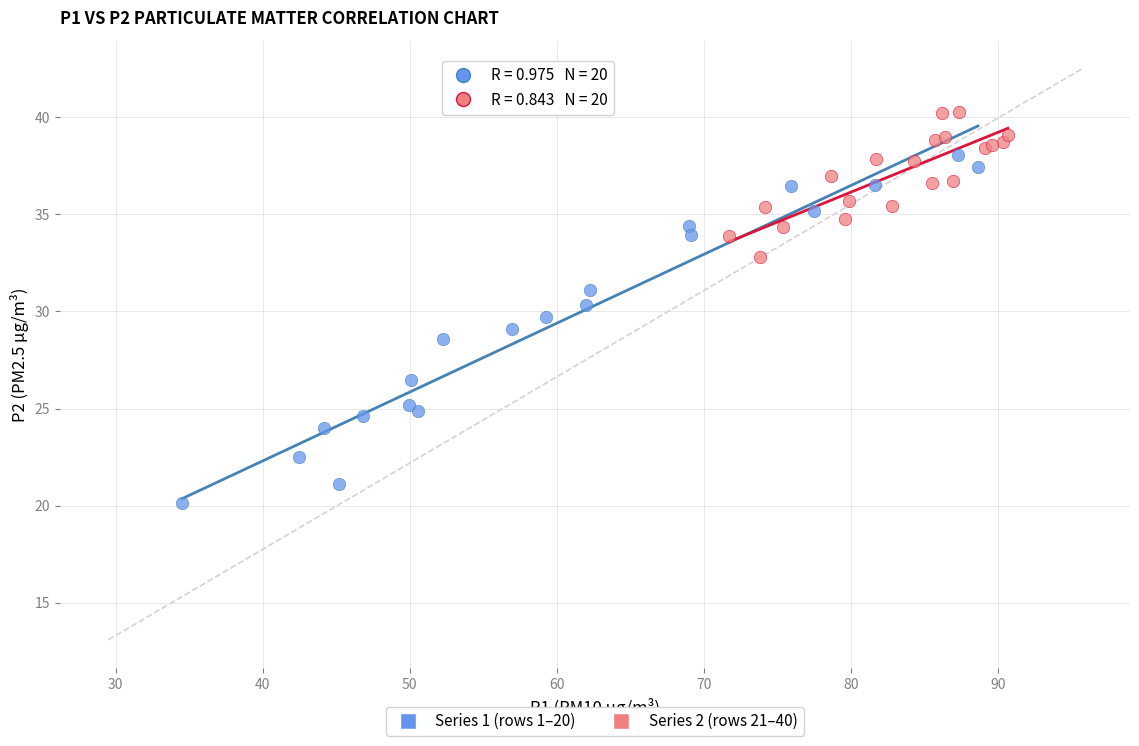

Which series reaches the minimum Y coordinate?

Series 1 (rows 1–20)